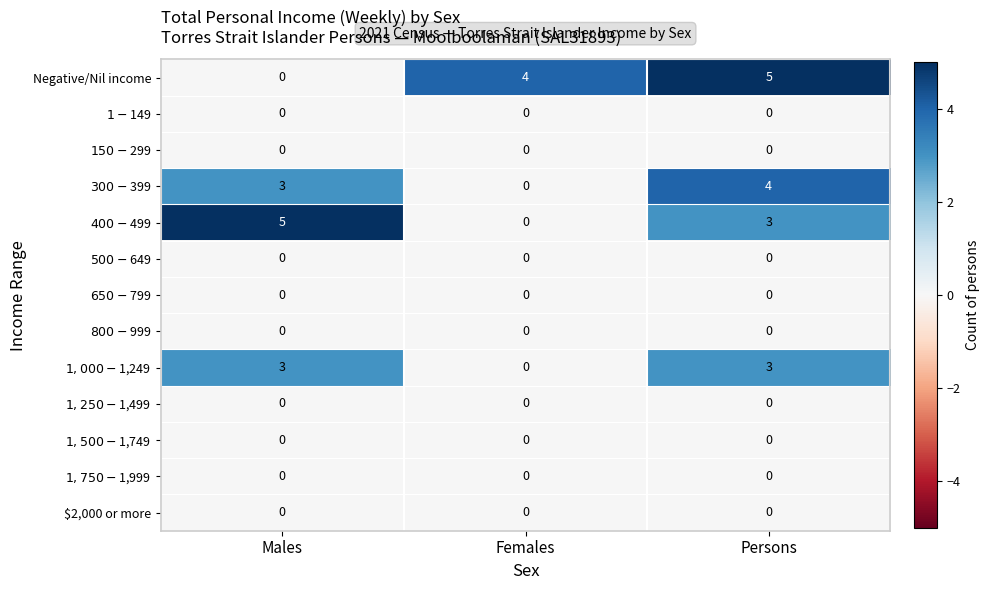

What is the total value across all series at Males?

11